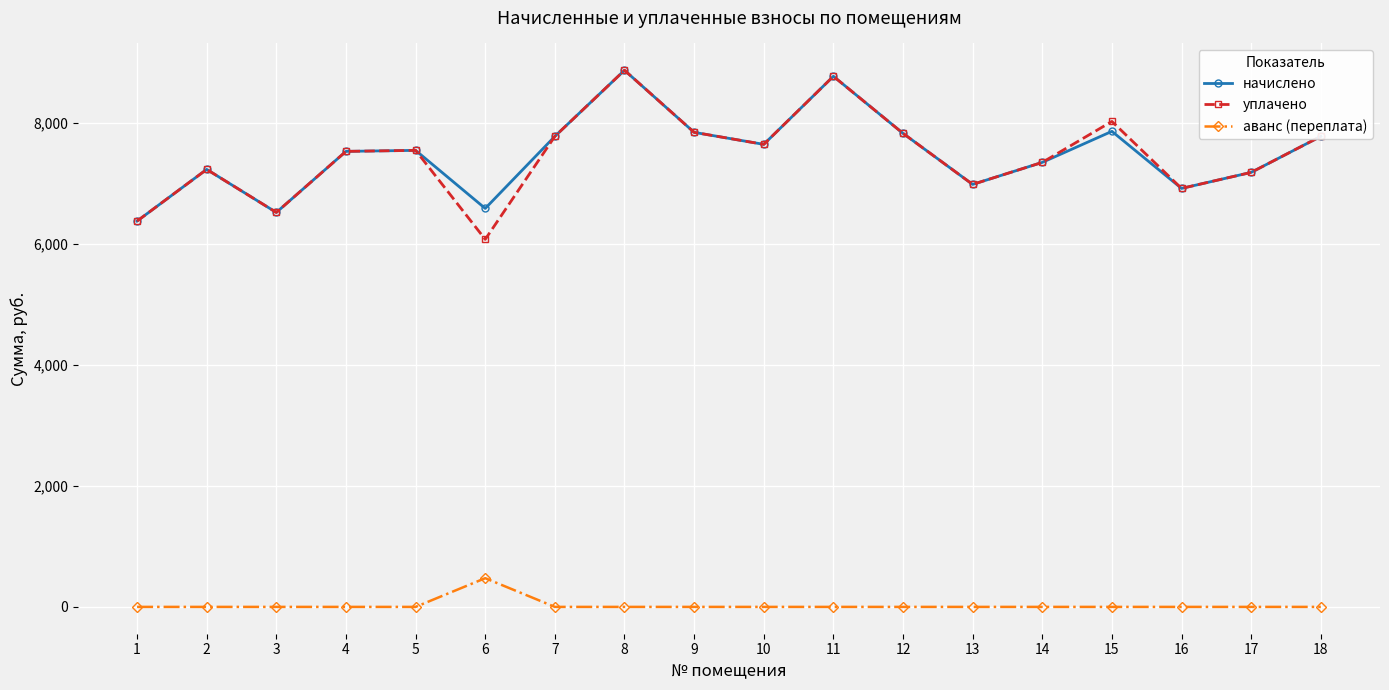

What is the spread (max minus min) of values at 8?

8876.2